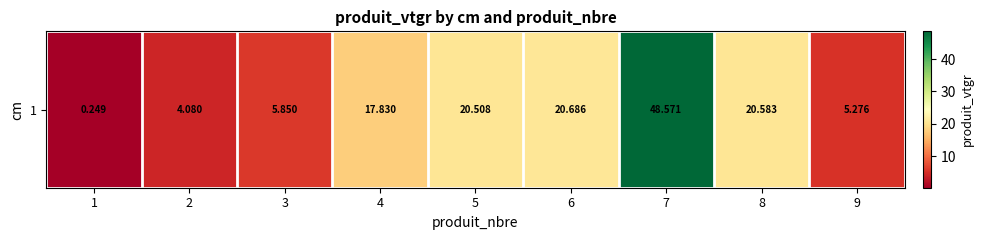

What is the ratio of the value at 4 to the value at 7?

0.4